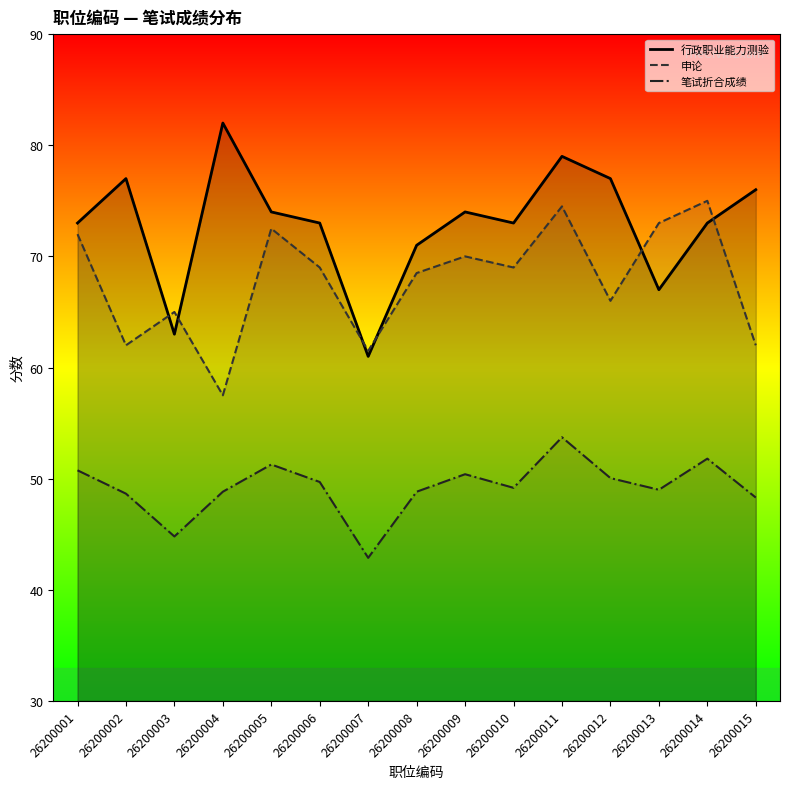

At which label does 申论 reach its minimum?

26200004